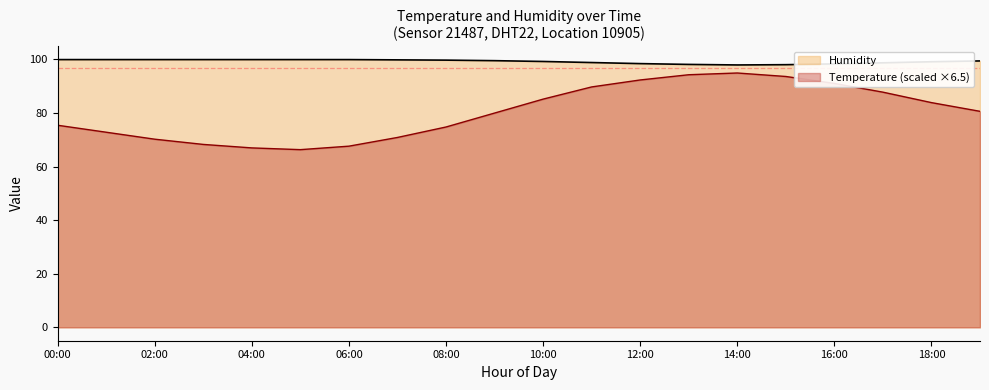

Rank the categories by humidity value from lowest to highest.

14:00, 15:00, 13:00, 16:00, 12:00, 17:00, 11:00, 18:00, 10:00, 19:00, 09:00, 08:00, 07:00, 00:00, 01:00, 02:00, 03:00, 04:00, 05:00, 06:00